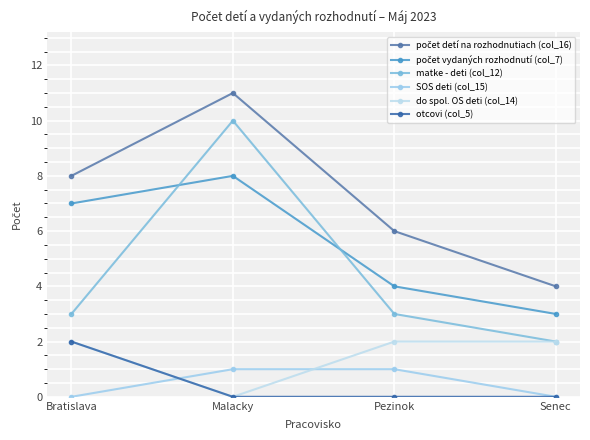

True or false: matke - deti (col_12) and počet detí na rozhodnutiach (col_16) intersect in this chart.

False